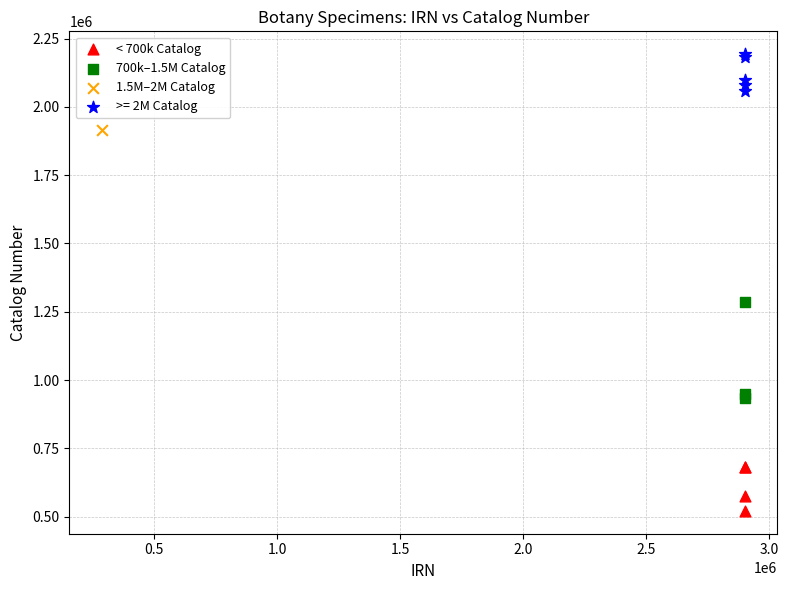

What are all the series names shown in the legend?

< 700k Catalog, 700k–1.5M Catalog, 1.5M–2M Catalog, >= 2M Catalog